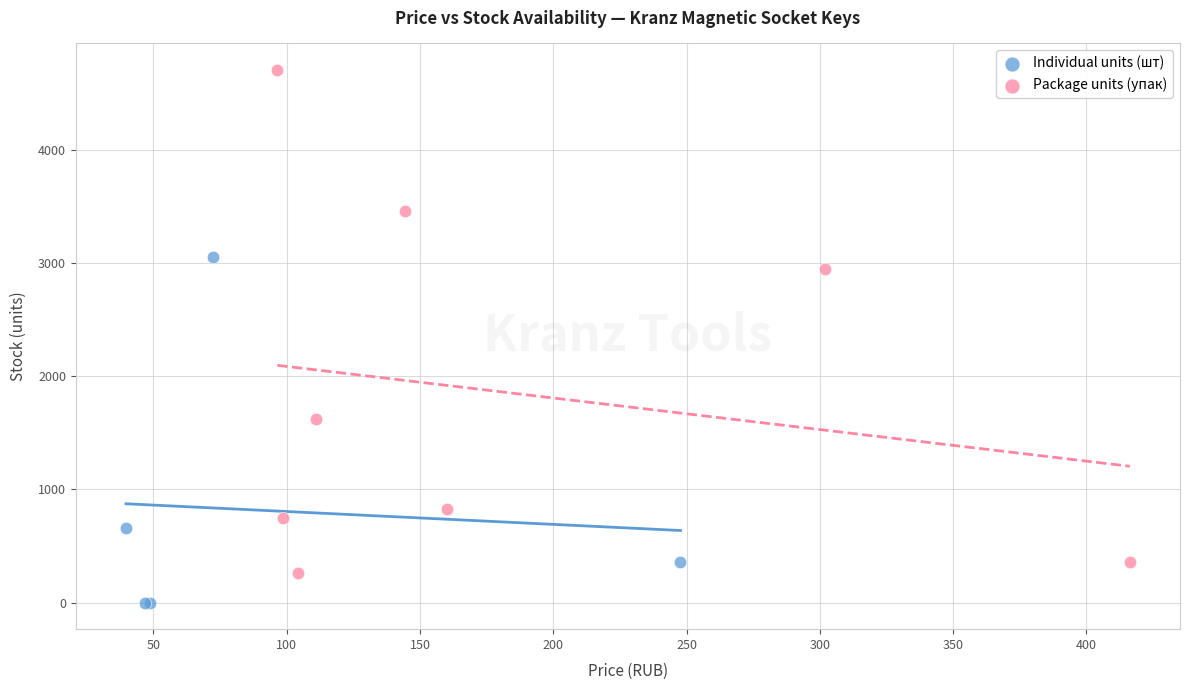

Which series contains the lowest Y value?

Individual units (шт)